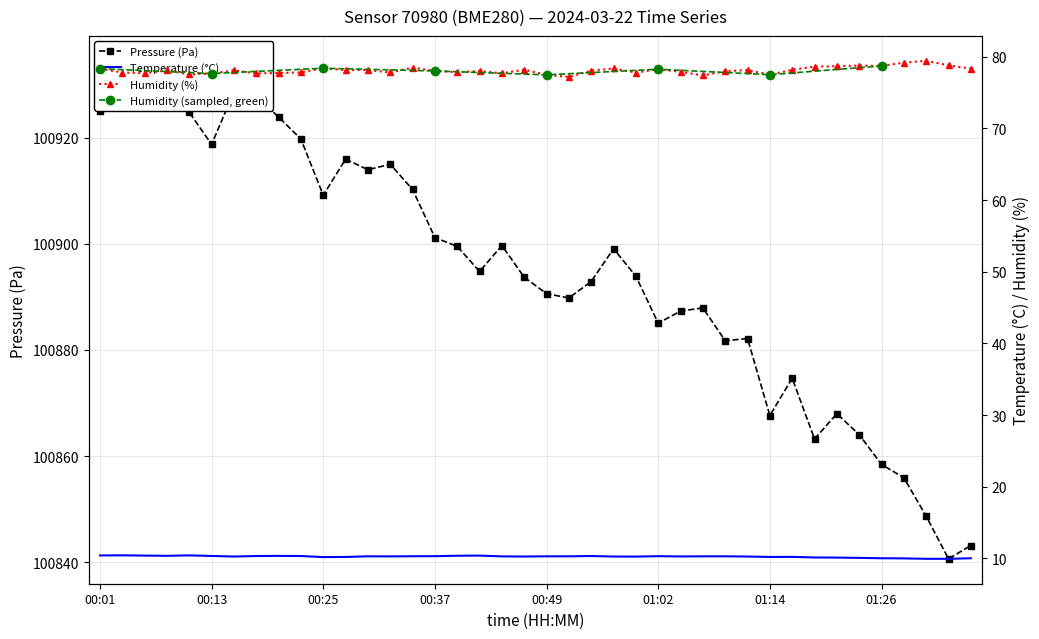

Reading left to right, list all the values displayed in this chart.

pressure: 00:01=100924.9	00:03=100934.5	00:05=100932.4	00:08=100928.2	00:10=100924.8	00:13=100918.7	00:15=100928.6	00:18=100927.8	00:20=100923.9	00:23=100919.7	00:25=100909.1	00:27=100915.9	00:30=100913.9	00:32=100915.0	00:35=100910.2	00:37=100901.2	00:40=100899.5	00:42=100894.8	00:45=100899.7	00:47=100893.7	00:49=100890.6	00:52=100889.8	00:54=100892.9	00:57=100899.1	00:59=100893.9	01:02=100885.0	01:04=100887.3	01:06=100887.9	01:09=100881.7	01:11=100882.1	01:14=100867.6	01:16=100874.7	01:19=100863.2	01:21=100868.0	01:24=100864.0	01:26=100858.4	01:28=100855.9	01:31=100848.7	01:33=100840.6	01:36=100843.1
temperature: 00:01=10.4	00:03=10.4	00:05=10.4	00:08=10.3	00:10=10.4	00:13=10.3	00:15=10.2	00:18=10.3	00:20=10.3	00:23=10.3	00:25=10.2	00:27=10.2	00:30=10.3	00:32=10.3	00:35=10.3	00:37=10.3	00:40=10.4	00:42=10.4	00:45=10.3	00:47=10.2	00:49=10.3	00:52=10.3	00:54=10.3	00:57=10.2	00:59=10.2	01:02=10.3	01:04=10.3	01:06=10.3	01:09=10.3	01:11=10.2	01:14=10.2	01:16=10.2	01:19=10.1	01:21=10.1	01:24=10.1	01:26=10.0	01:28=10.0	01:31=9.9	01:33=9.9	01:36=10.0
humidity: 00:01=78.3	00:03=77.8	00:05=77.7	00:08=78.1	00:10=77.5	00:13=77.7	00:15=78.1	00:18=77.7	00:20=77.8	00:23=77.8	00:25=78.4	00:27=78.2	00:30=78.2	00:32=77.8	00:35=78.5	00:37=78.0	00:40=77.9	00:42=78.0	00:45=77.7	00:47=78.2	00:49=77.5	00:52=77.2	00:54=78.1	00:57=78.4	00:59=77.8	01:02=78.3	01:04=77.9	01:06=77.4	01:09=78.0	01:11=78.2	01:14=77.5	01:16=78.2	01:19=78.6	01:21=78.7	01:24=78.8	01:26=78.7	01:28=79.2	01:31=79.5	01:33=78.8	01:36=78.4